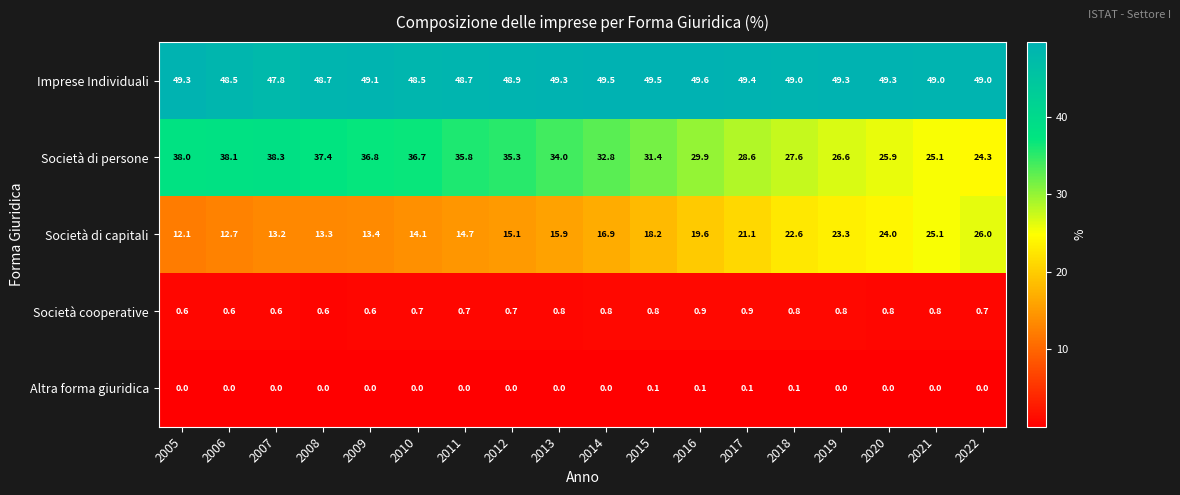

What is the approximate value of Imprese Individuali at 2014?

49.5